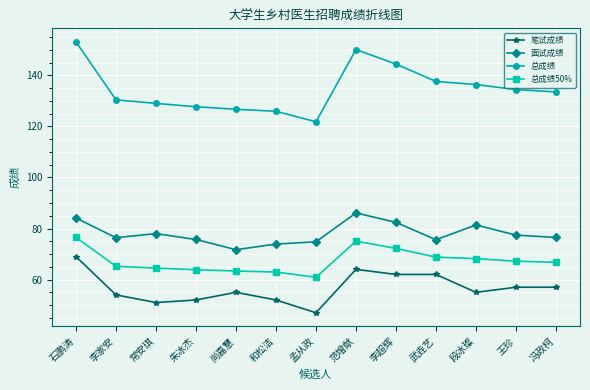

What is the total value across all series at 尚嘉慧?

316.8